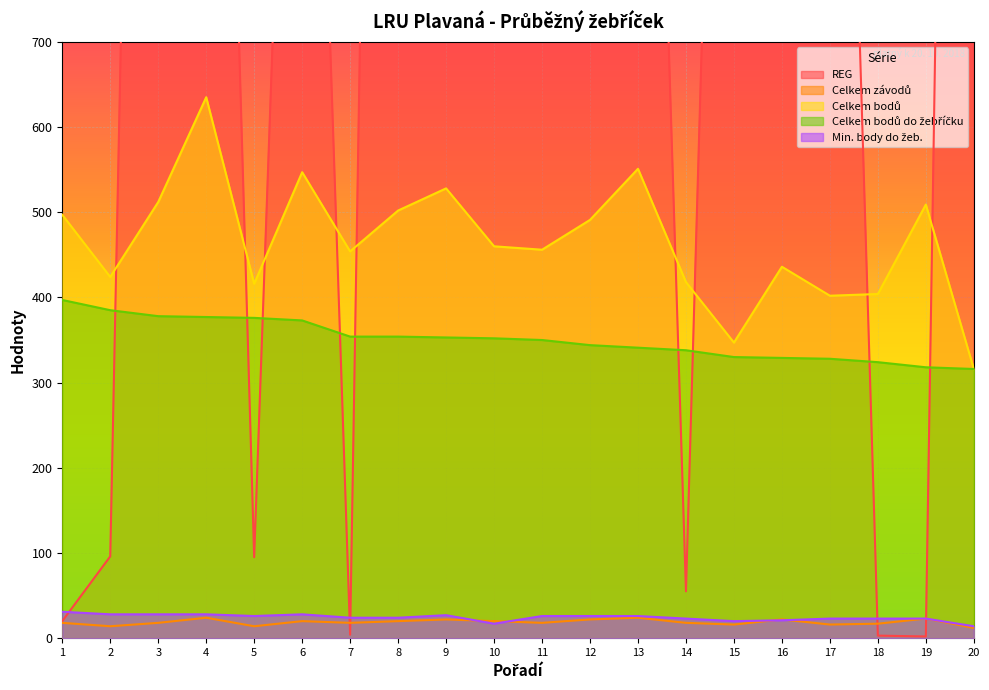

Which series has the largest total across all categories?

REG